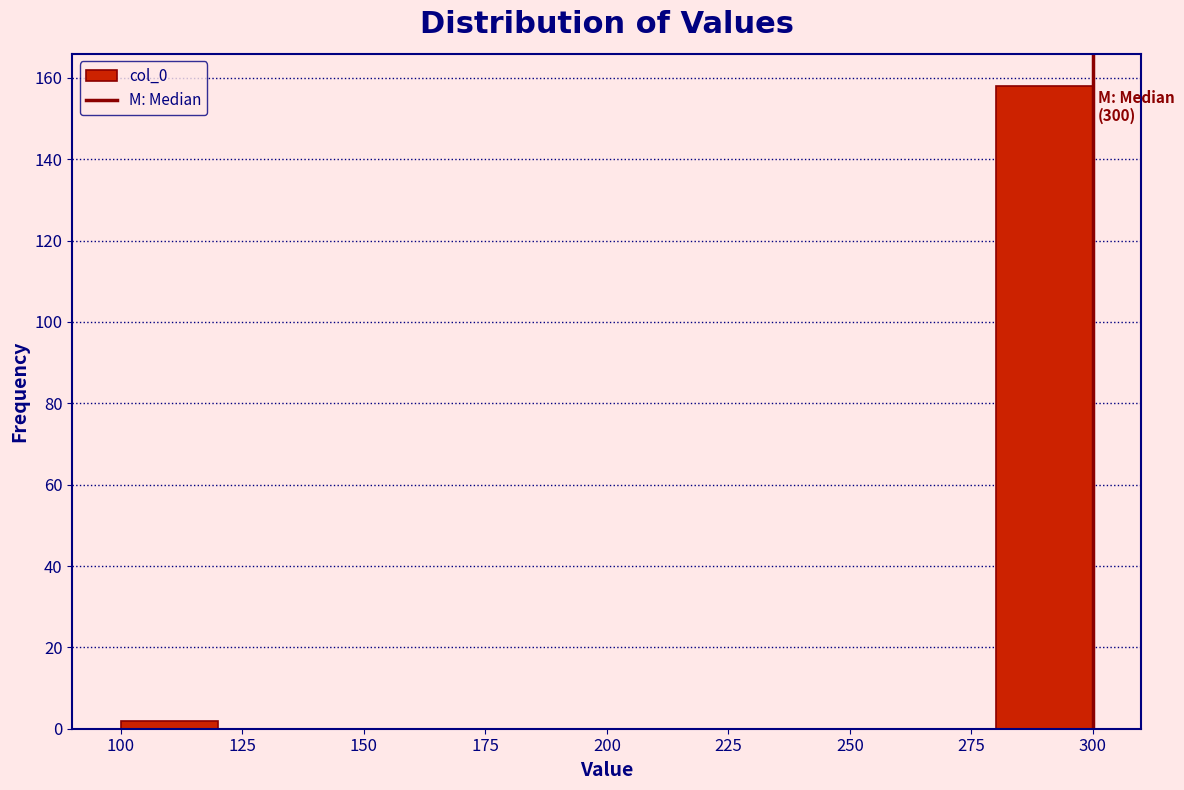

Over which range of the x-axis is the bar tallest?

280 to 300